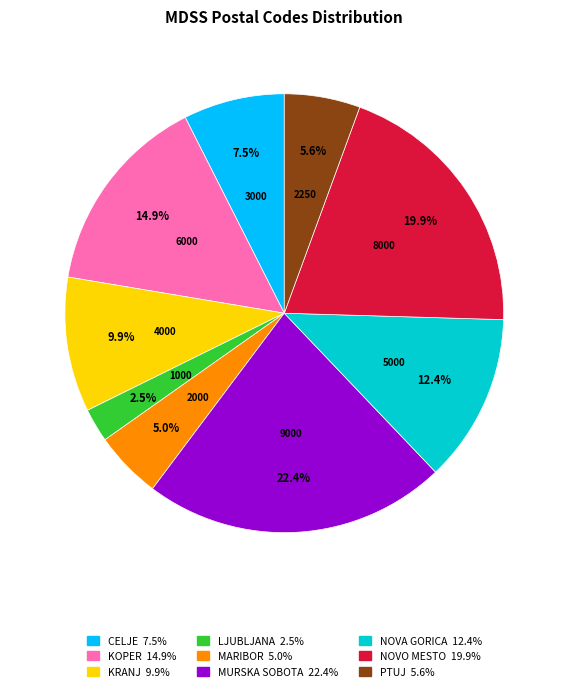

What percentage is NOT represented by MURSKA SOBOTA?

77.6%